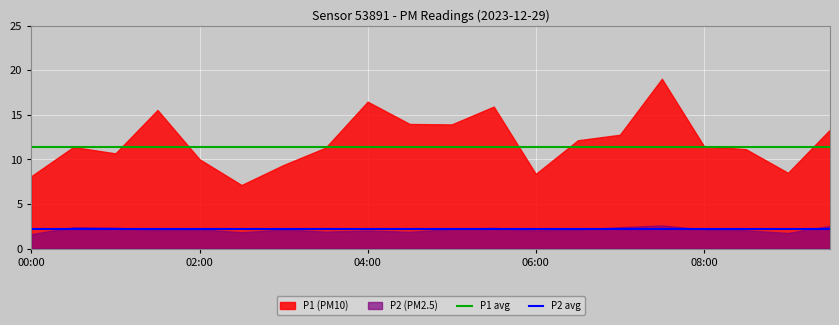

True or false: P1 avg and P2 avg intersect in this chart.

False